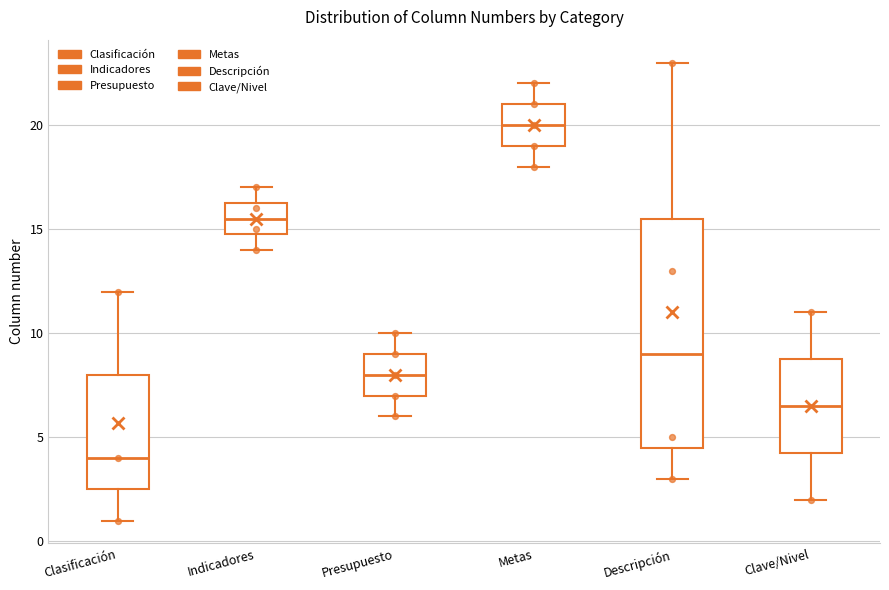

Where does the median line of the box for Indicadores sit on the y-axis? The values are not printed on the chart, so give them approximately, as read against the axis.

15.5